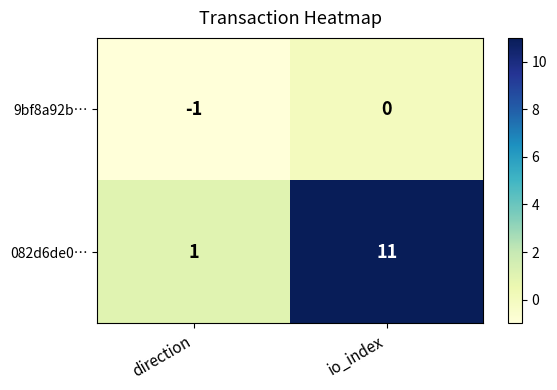

Count the number of data series in this chart.

2